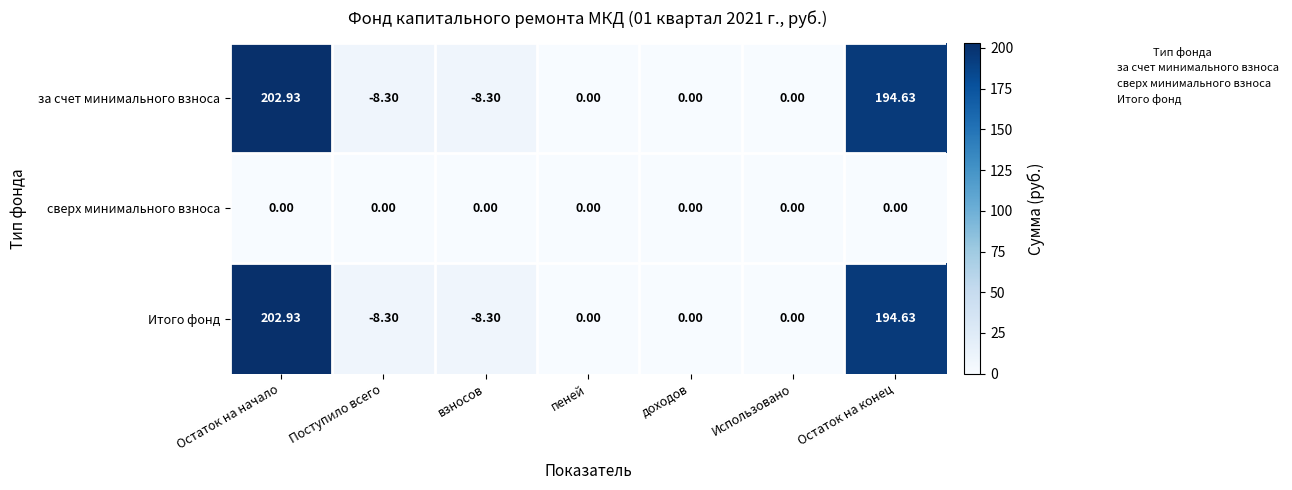

At which category is the sum across all series the highest?

Остаток на начало